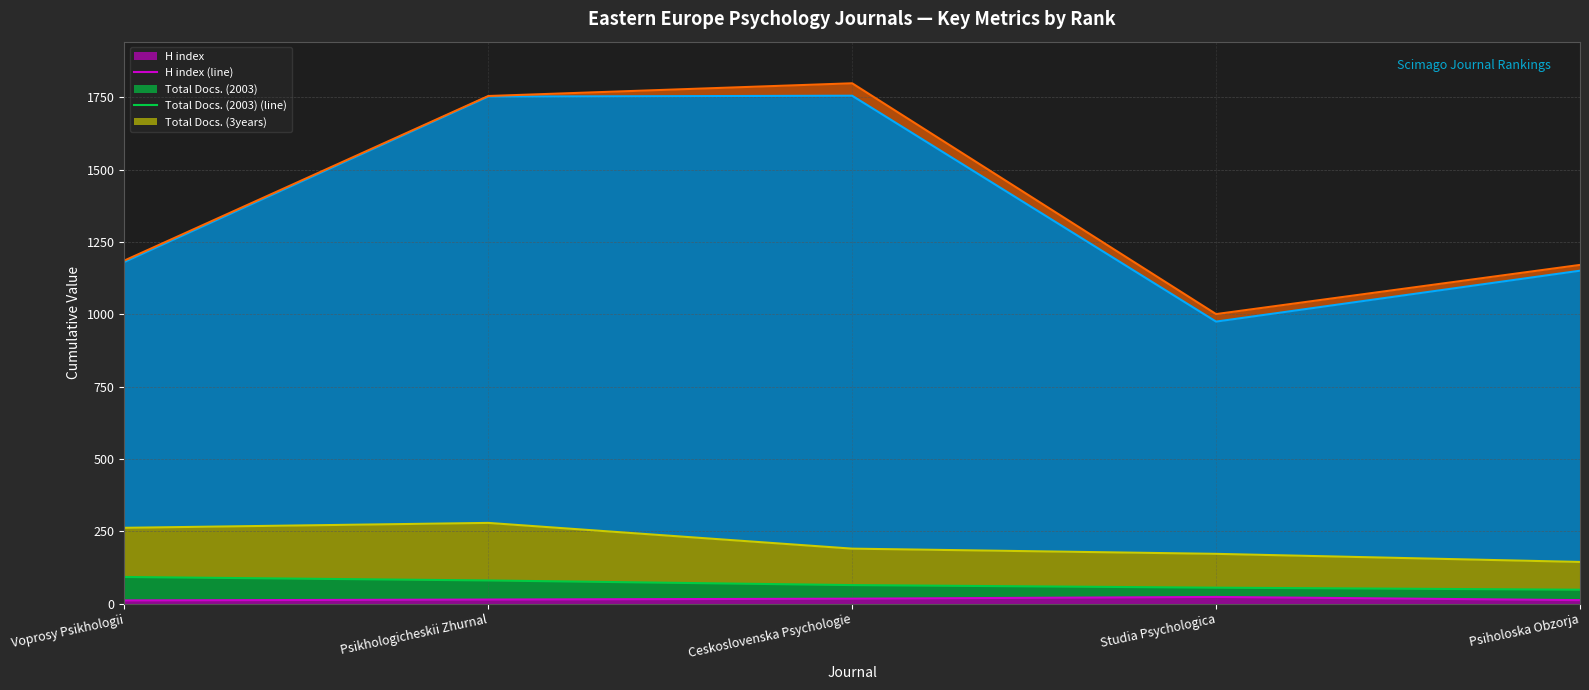

True or false: H index (line) and Total Refs. (line) cross at least once.

False